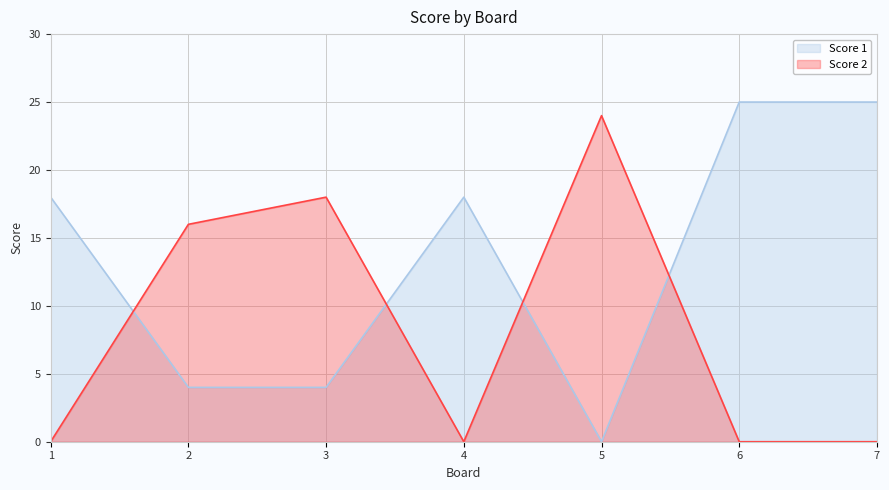

What is the sum of all Score 2 values?

58